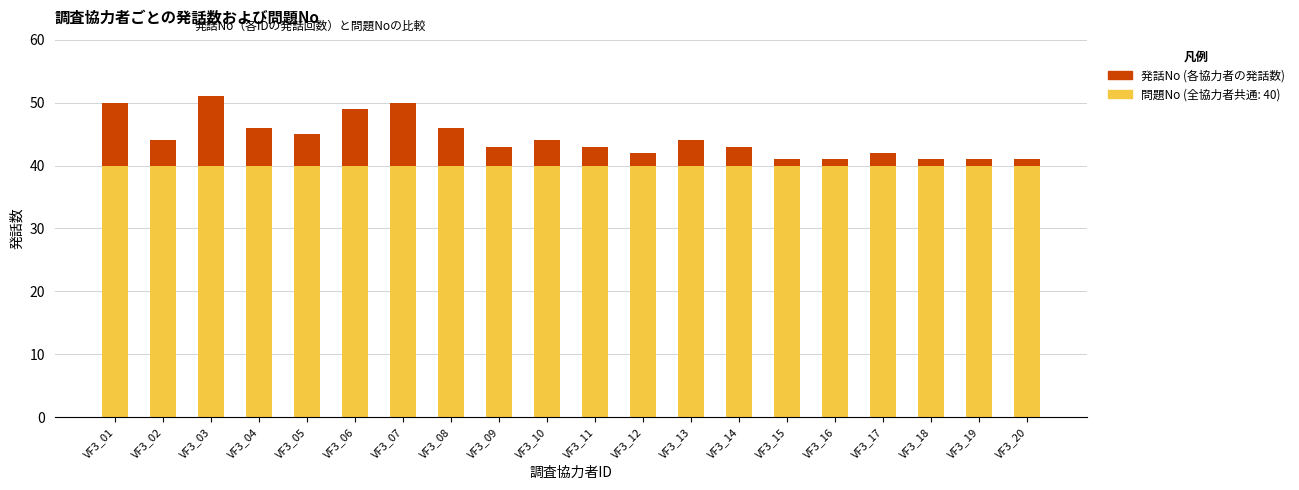

How many categories are shown in the chart?

20